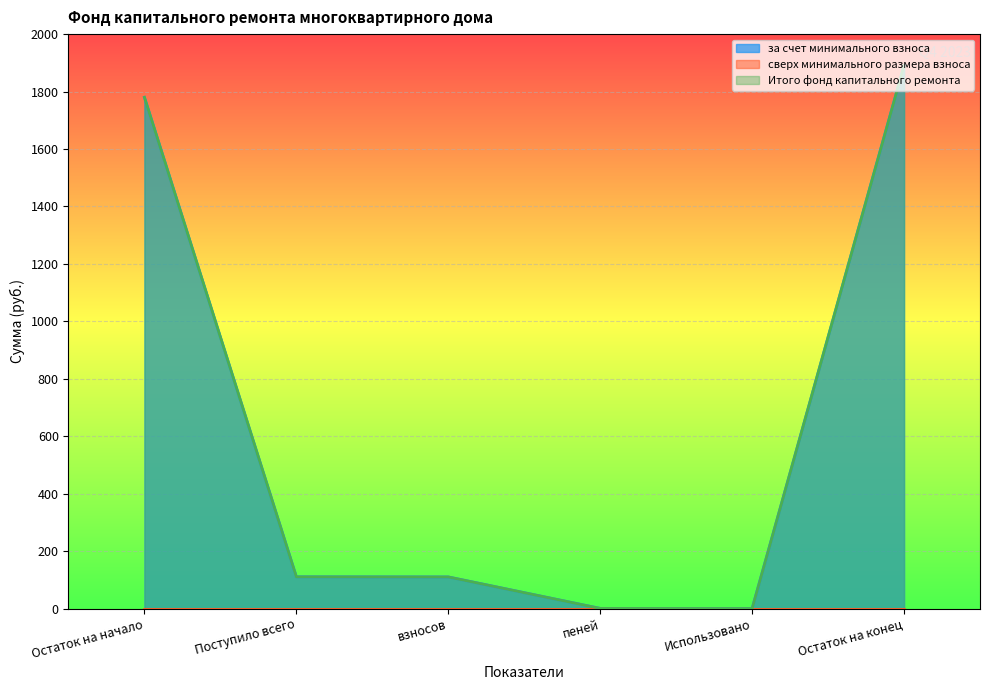

Read the Итого фонд капитального ремонта value at Остаток на начало.

1779.9